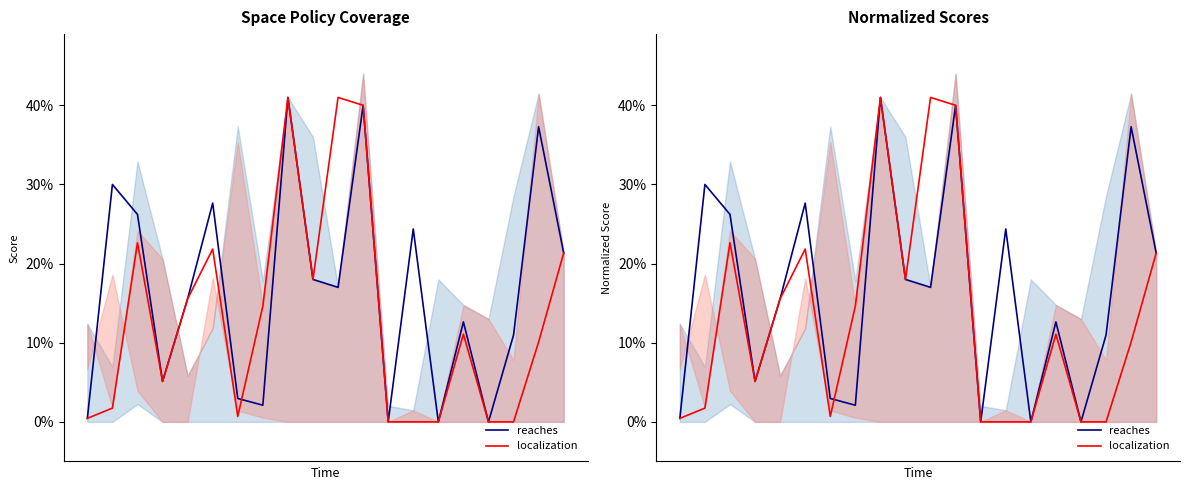

Rank the series by their average value, from lowest to highest.

localization, reaches